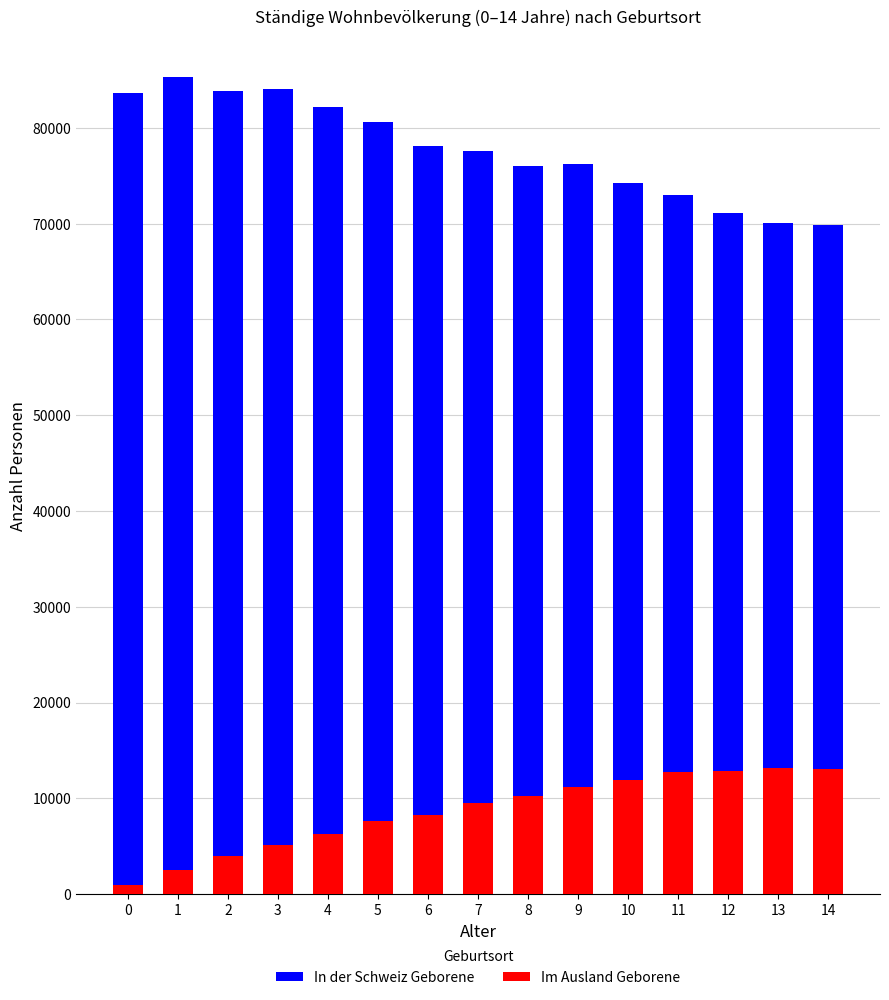

Does the chart contain any negative values?

No